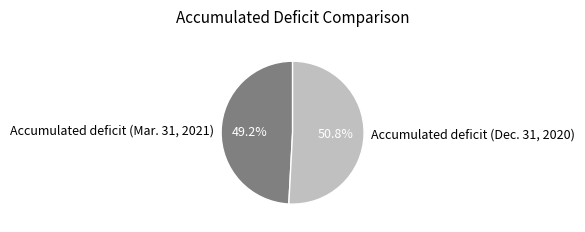

To the nearest percent, what is the difference between the Accumulated deficit (Dec. 31, 2020) and Accumulated deficit (Mar. 31, 2021) slice percentages?

2%